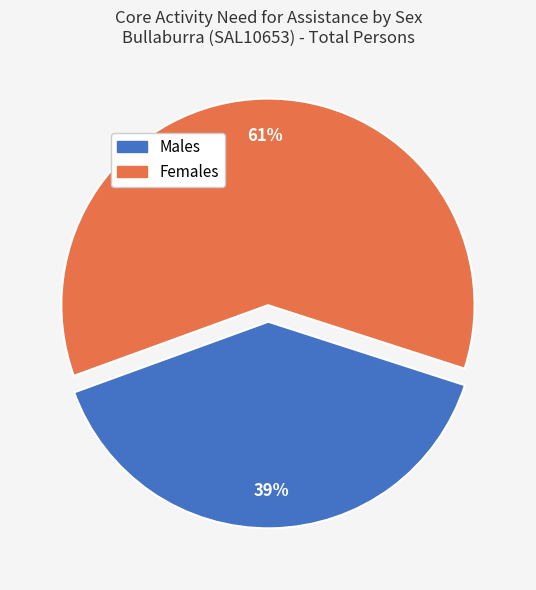

Rank the categories by value from lowest to highest.

Males, Females